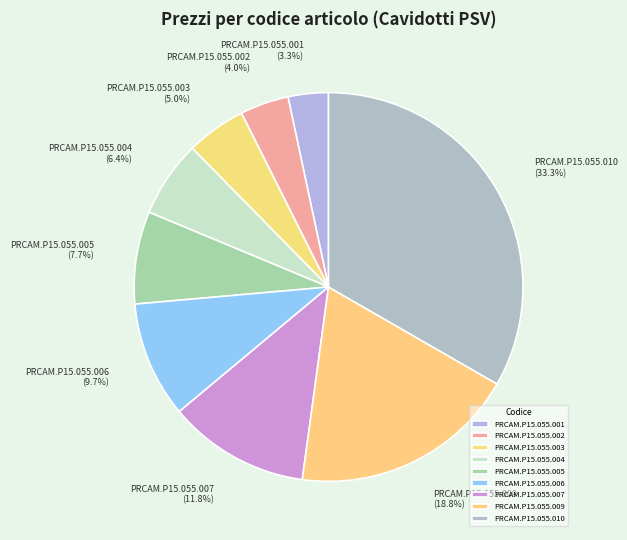

What is the smallest slice in the pie chart?

PRCAM.P15.055.001